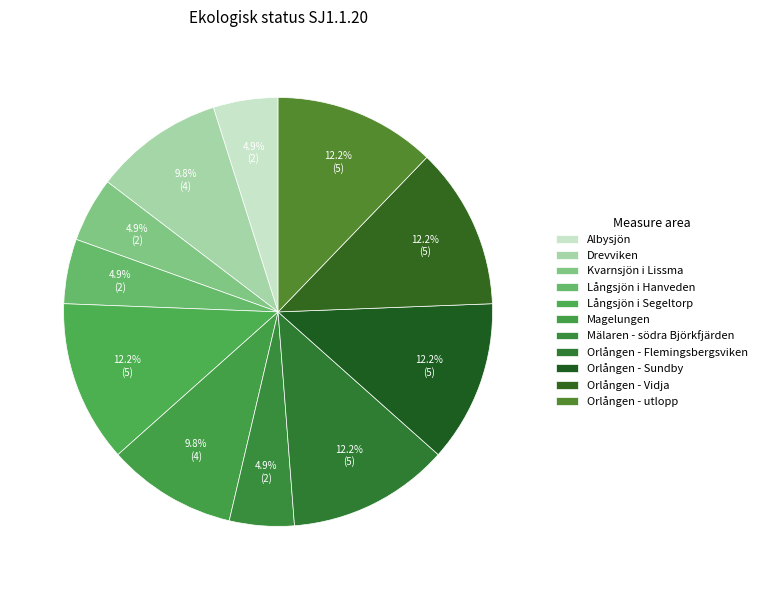

Do Orlången - utlopp and Albysjön together represent more than half of the pie?

No